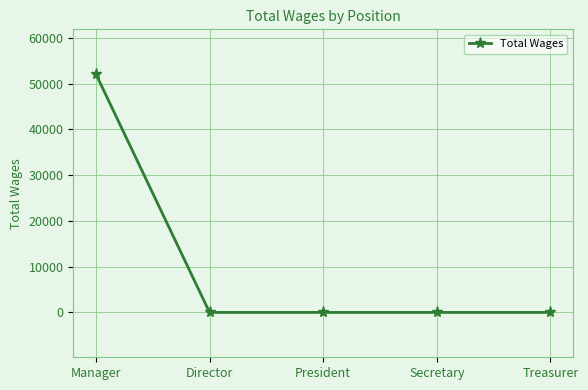

What is the difference between the maximum and minimum values?

52083